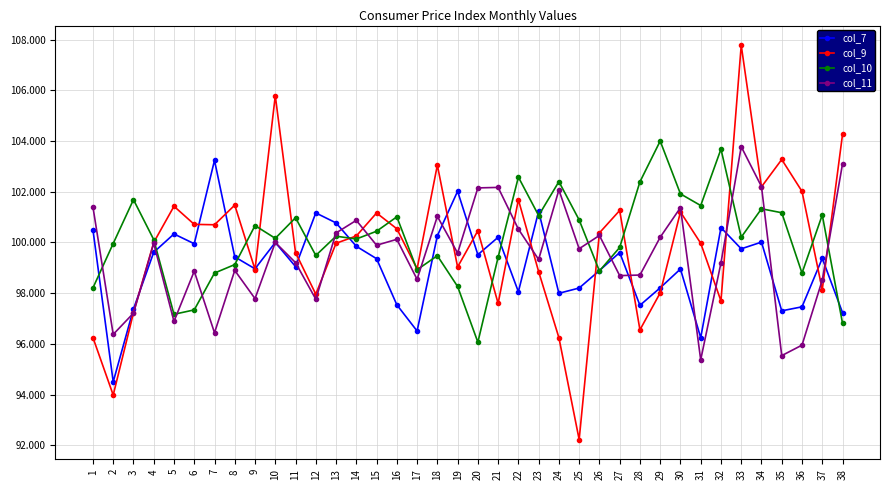

What is the maximum value shown in the chart?

107.8